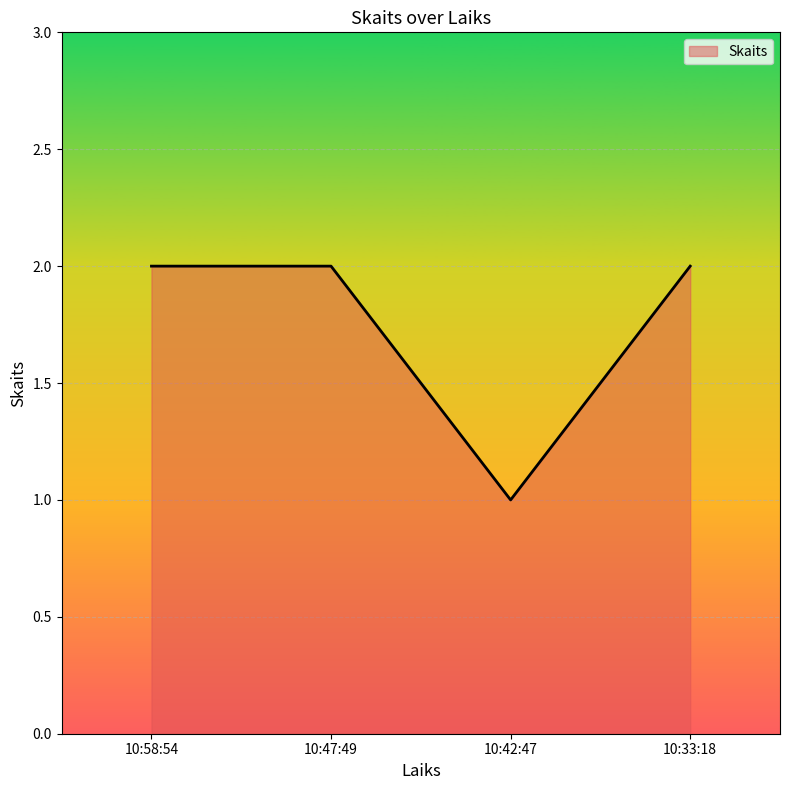

What position from the left is 10:47:49?

2